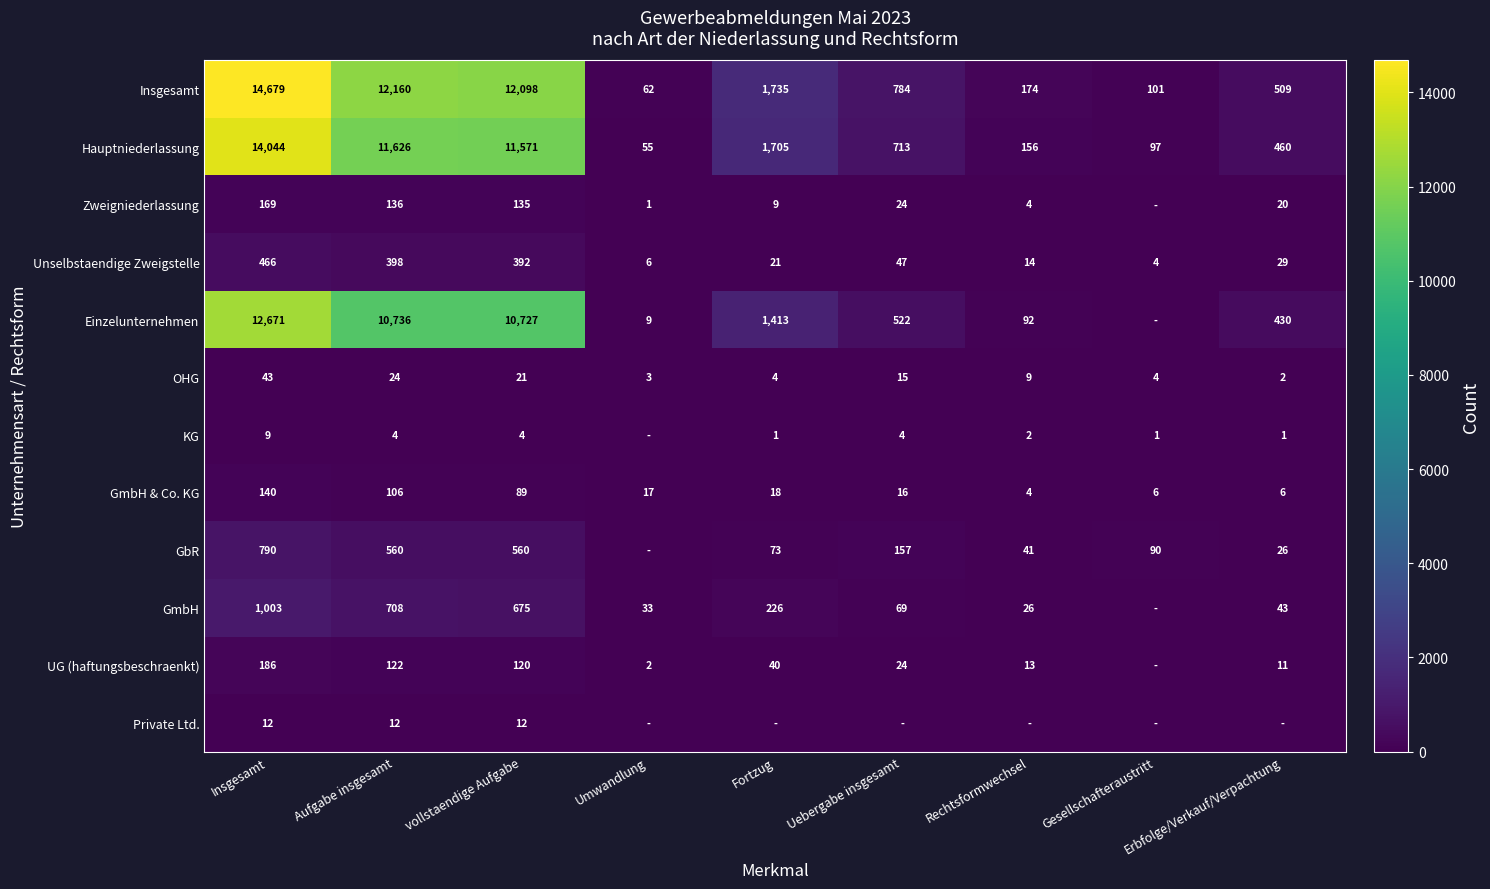

What is the total value across all series at Erbfolge/Verkauf/Verpachtung?

1537